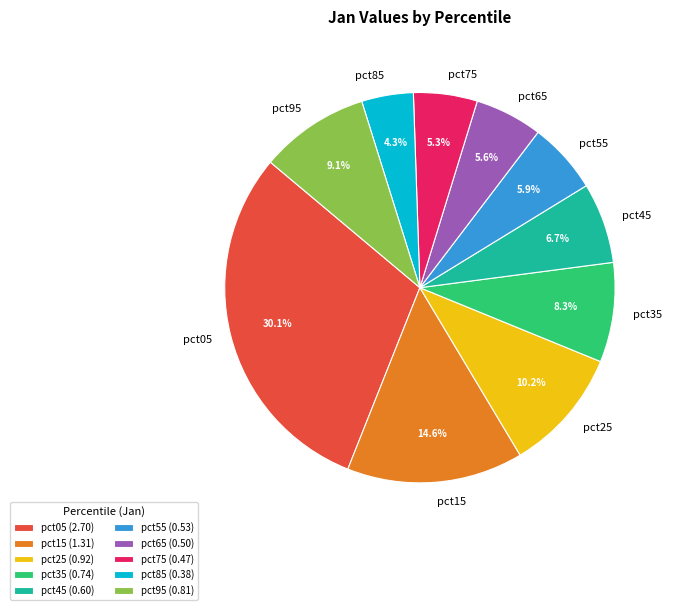

To the nearest percent, what is the difference between the largest and smallest slice percentages?

26%